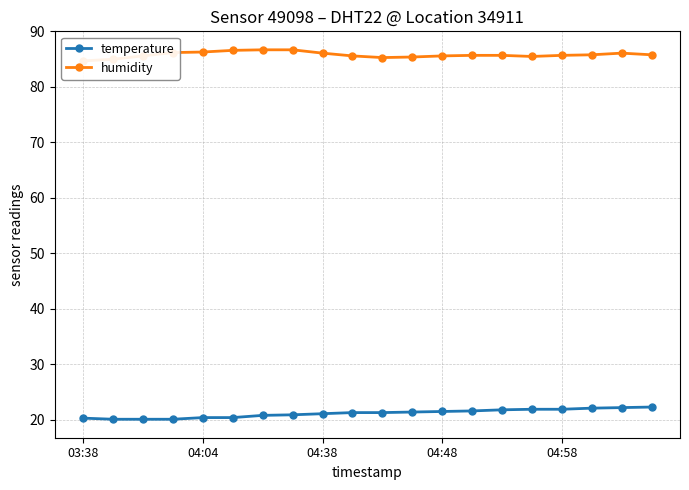

What is the highest value of the temperature series?

22.3